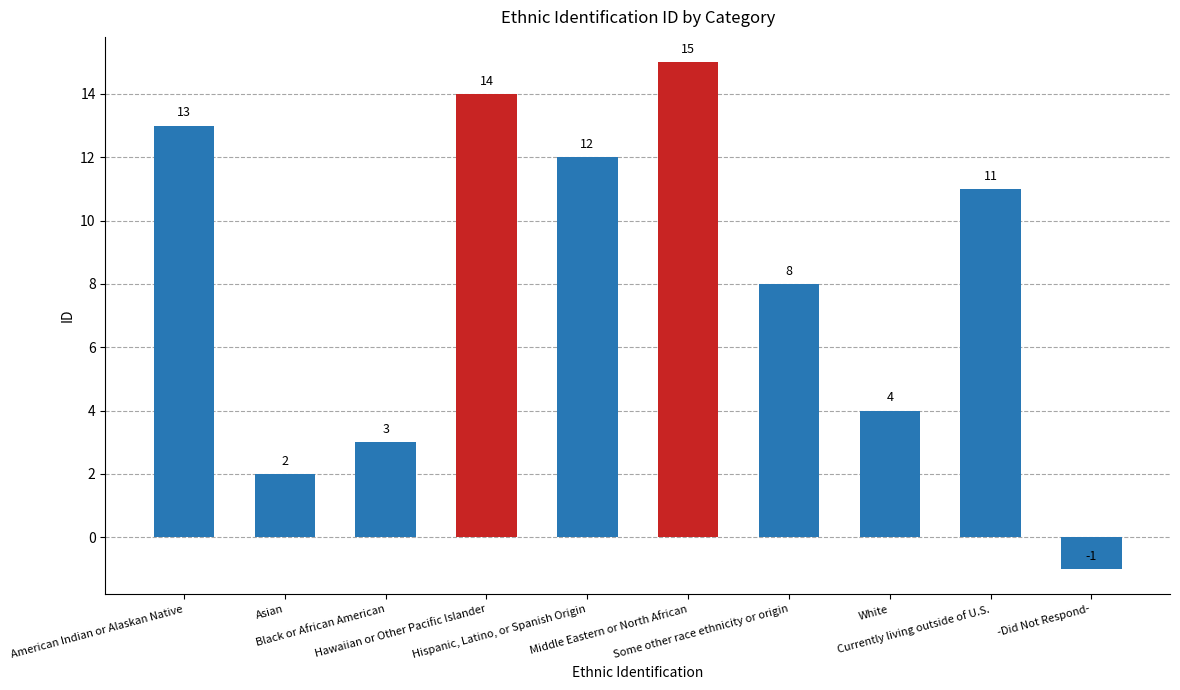

How many bars are there in total?

10